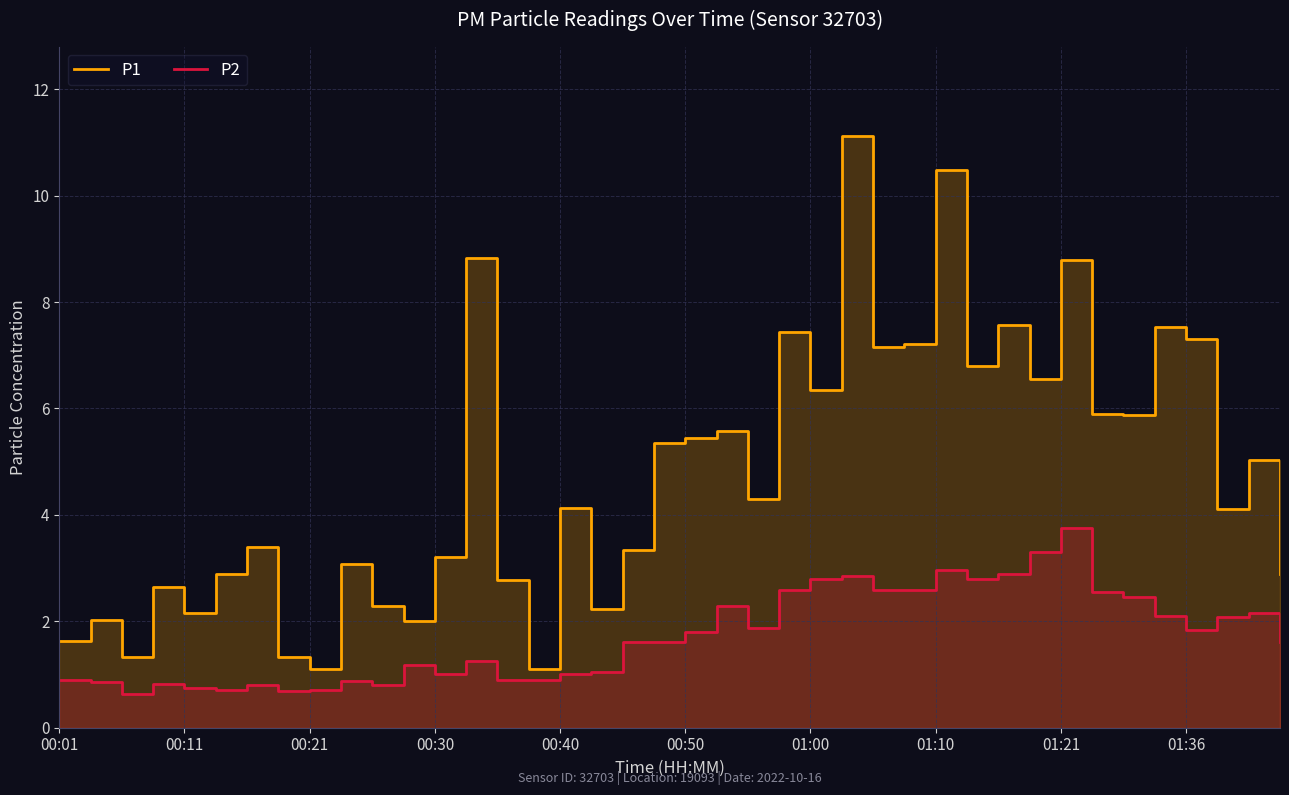

What is the spread (max minus min) of values at 10?

1.5